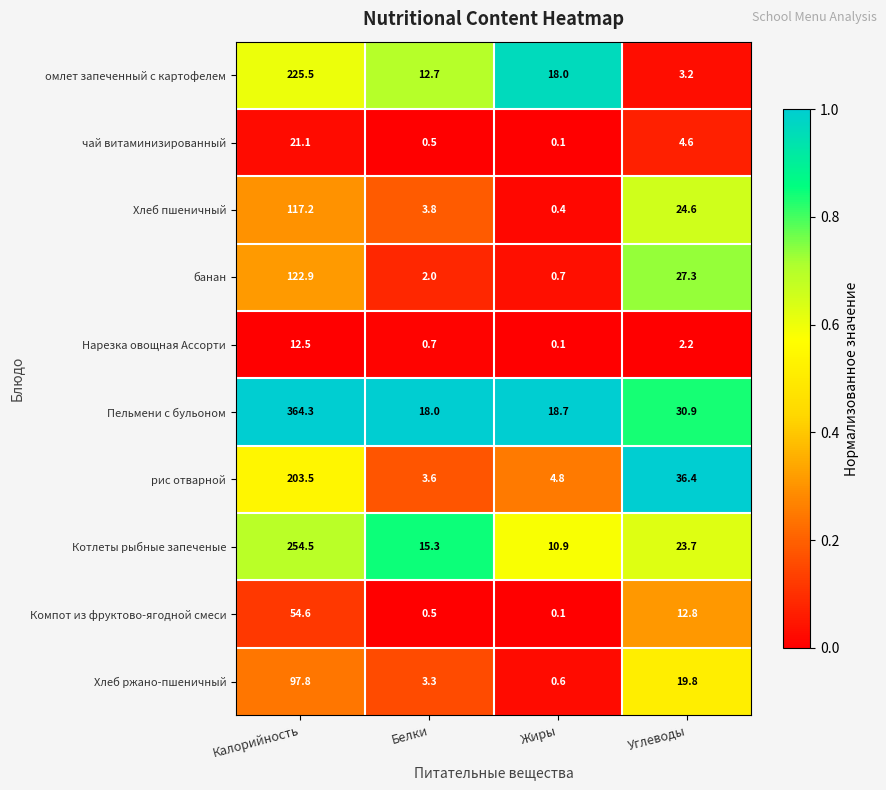

What is the sum of the Нарезка овощная Ассорти values at Белки and Углеводы?

2.9